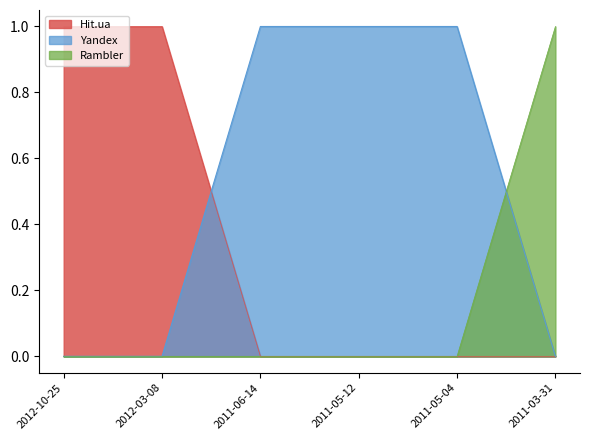

What is the label of the 6th point from the right?

2012-10-25